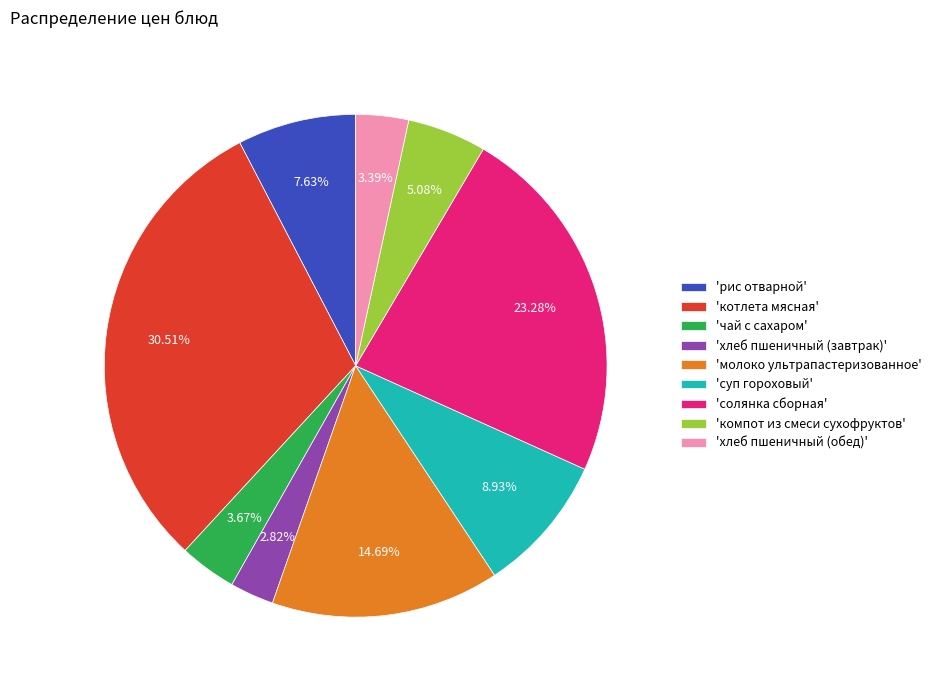

How many segments does this pie chart have?

9